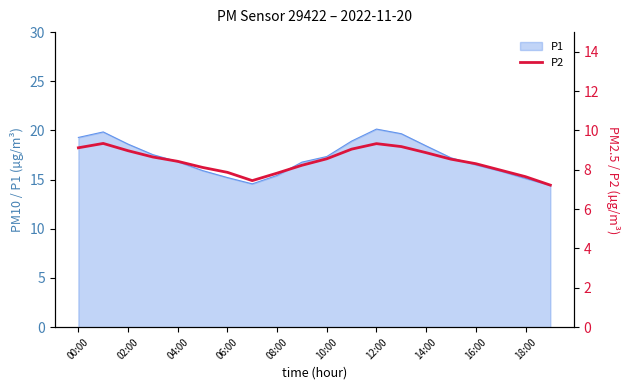

The value of P1 at 18:00 is 3.6. True or false?

False